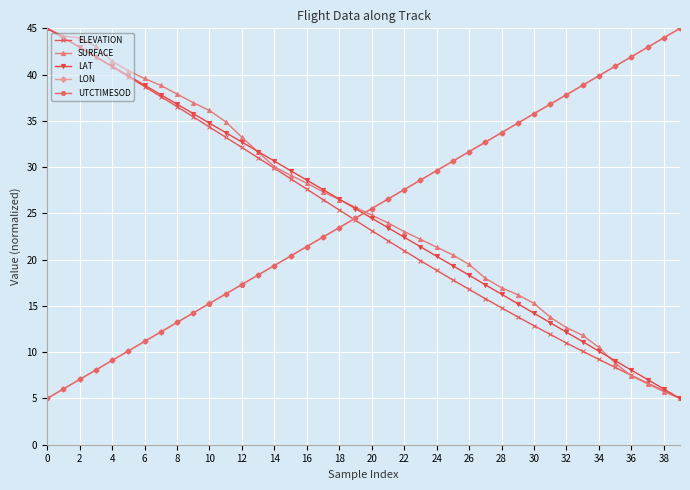

What is the difference between the maximum and second lowest values in the SURFACE series?

39.3